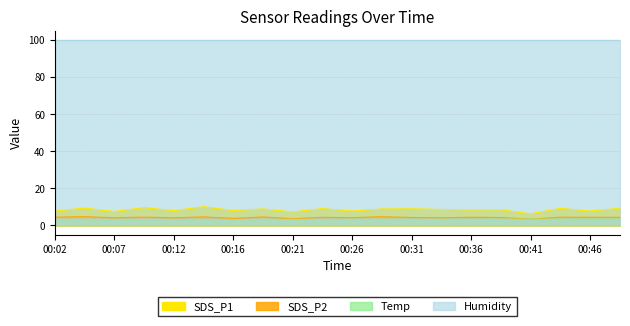

Which series has the largest range (max minus min)?

SDS_P1